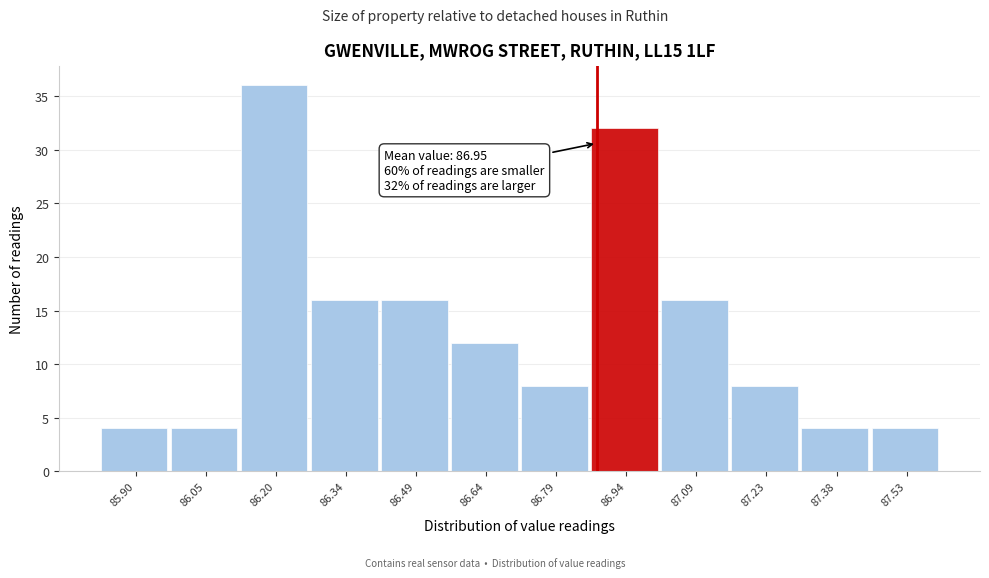

Reading left to right, what are all the values shown in this chart?

85.90=4	86.05=4	86.20=36	86.34=16	86.49=16	86.64=12	86.79=8	86.94=32	87.09=16	87.23=8	87.38=4	87.53=4